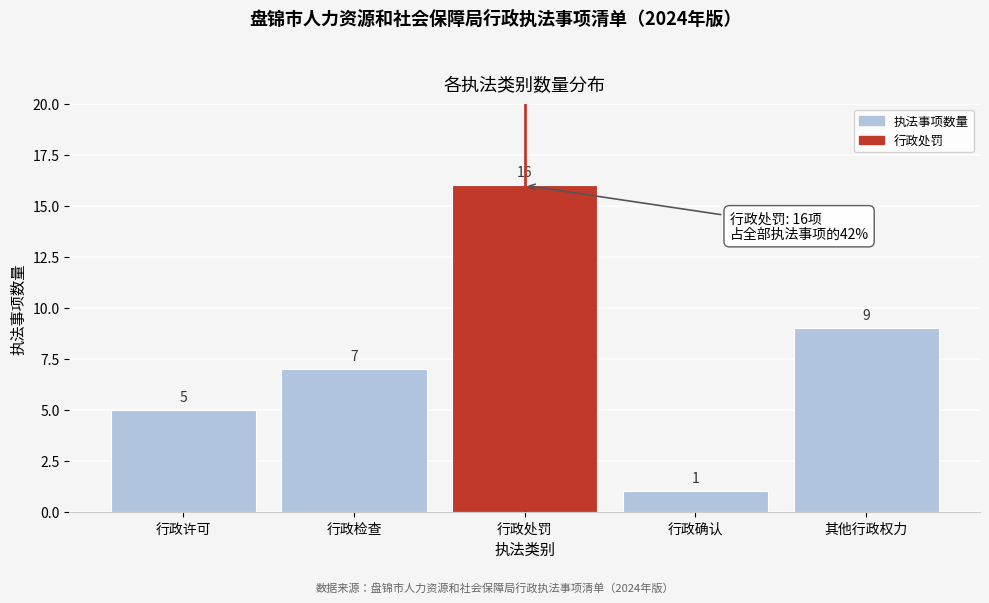

Reading right to left, what are all the values shown in this chart?

9	1	16	7	5